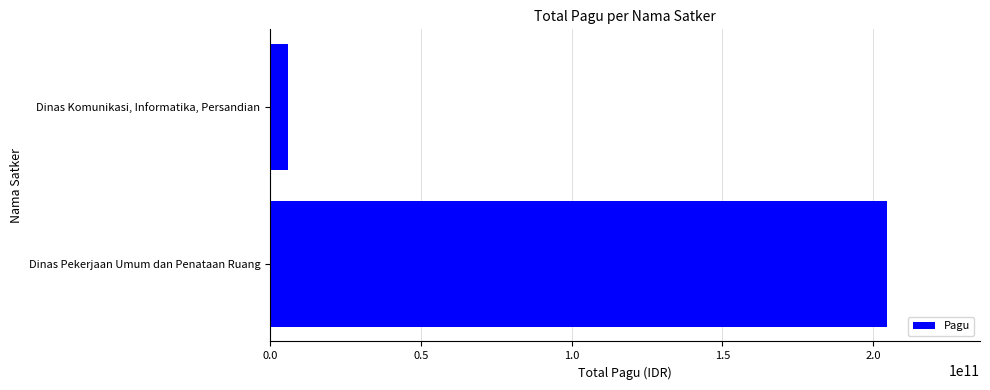

How many values are below 204699137900?

1